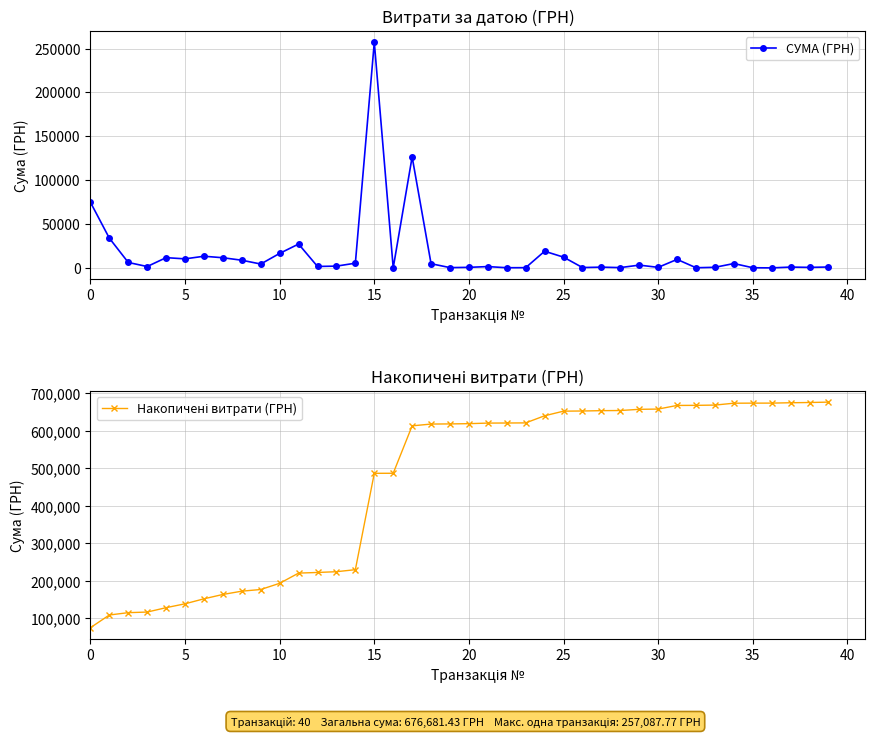

The Накопичені витрати (ГРН) series shows 292980.1 at 32. True or false?

False